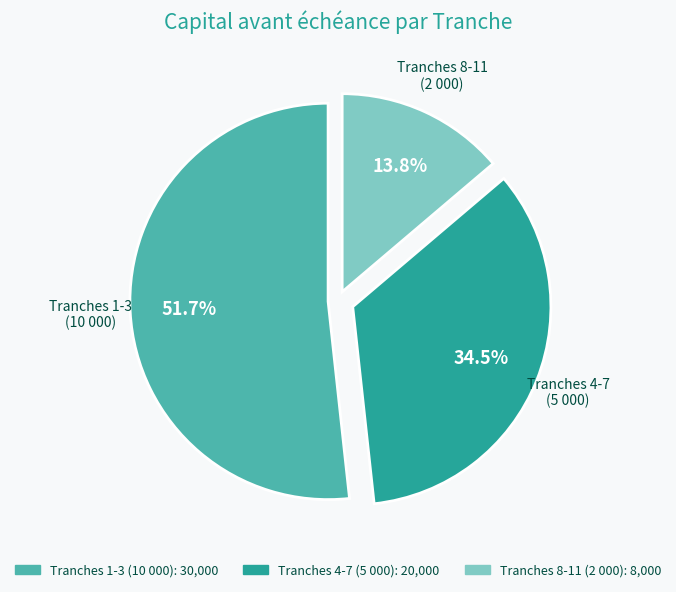

Combined, what portion of the pie is Tranches 1-3 (10 000) and Tranches 4-7 (5 000)?

86.2%